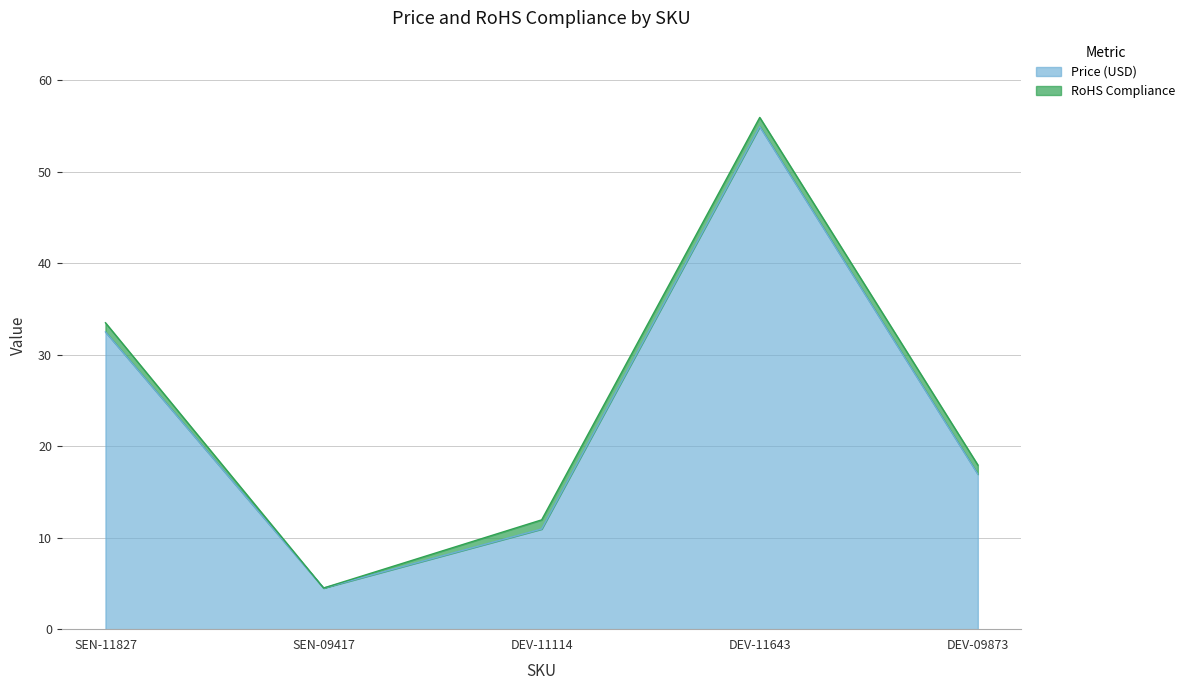

Where is Price (USD) nearest to the value 29?

SEN-11827